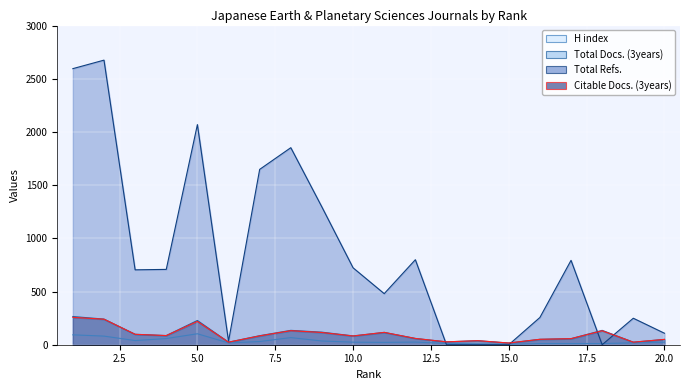

Which has a higher value, 20 or 11?

20